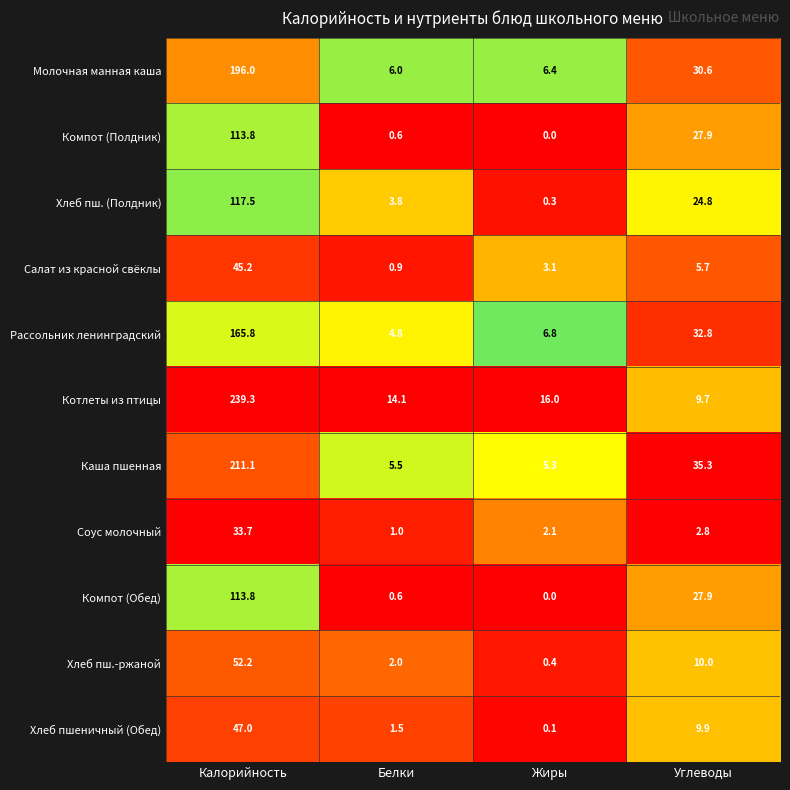

Which series has the widest spread of values?

Котлеты из птицы